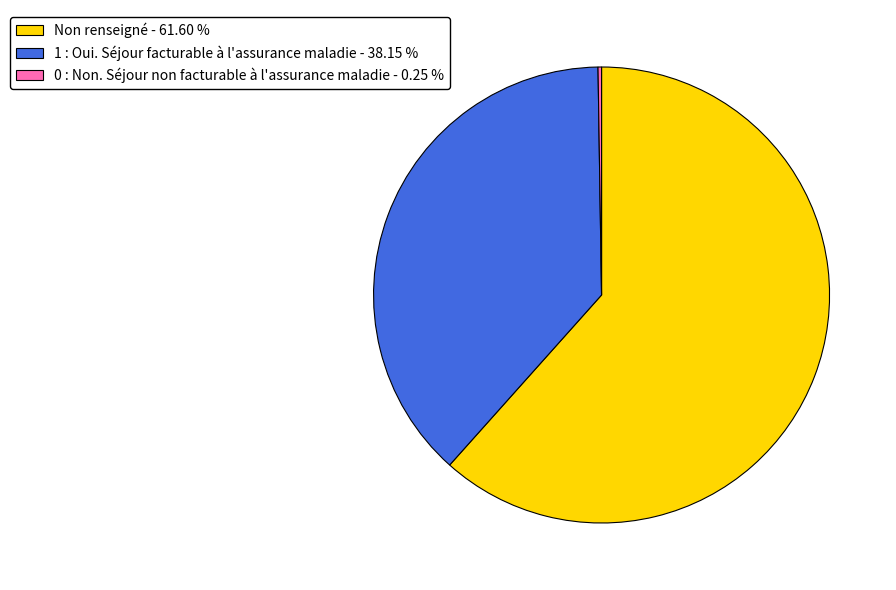

Which slice is the largest?

Non renseigné